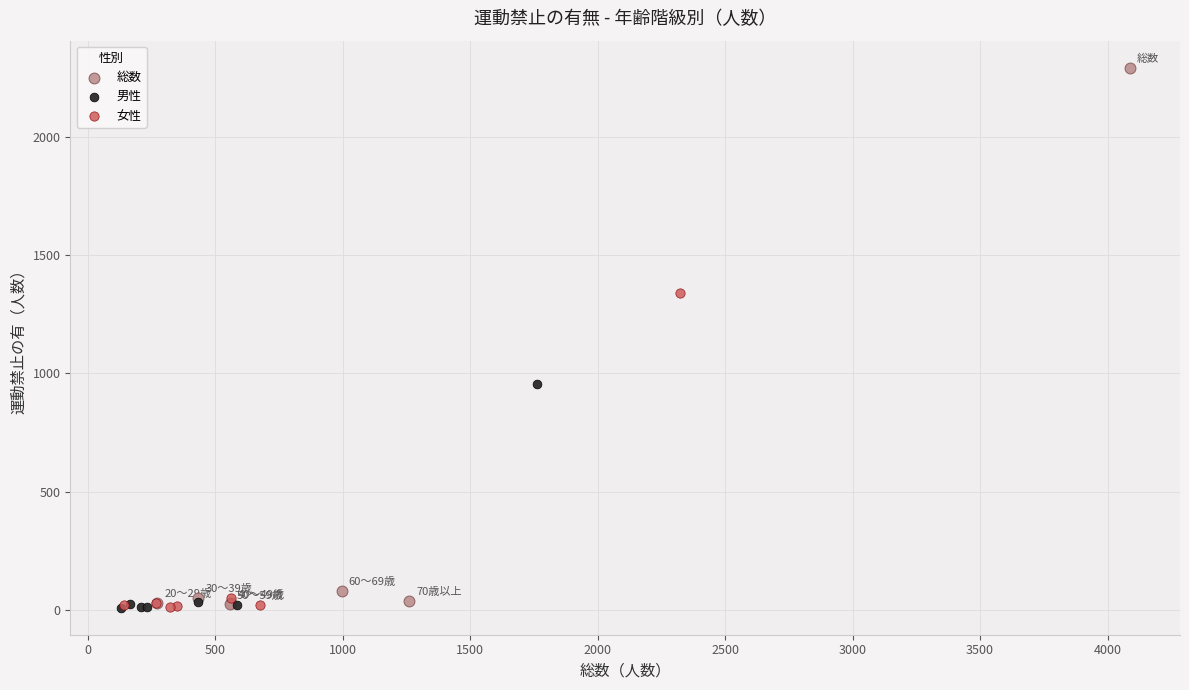

Which series has the widest spread of Y values?

総数